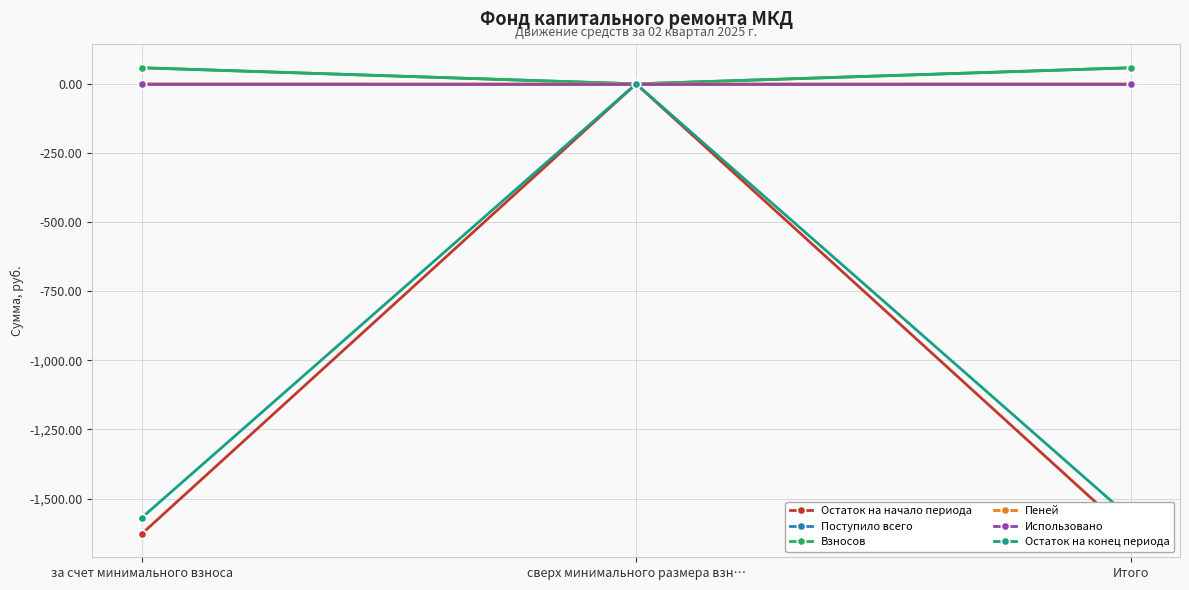

Which label corresponds to the smallest value in the chart?

за счет минимального взноса